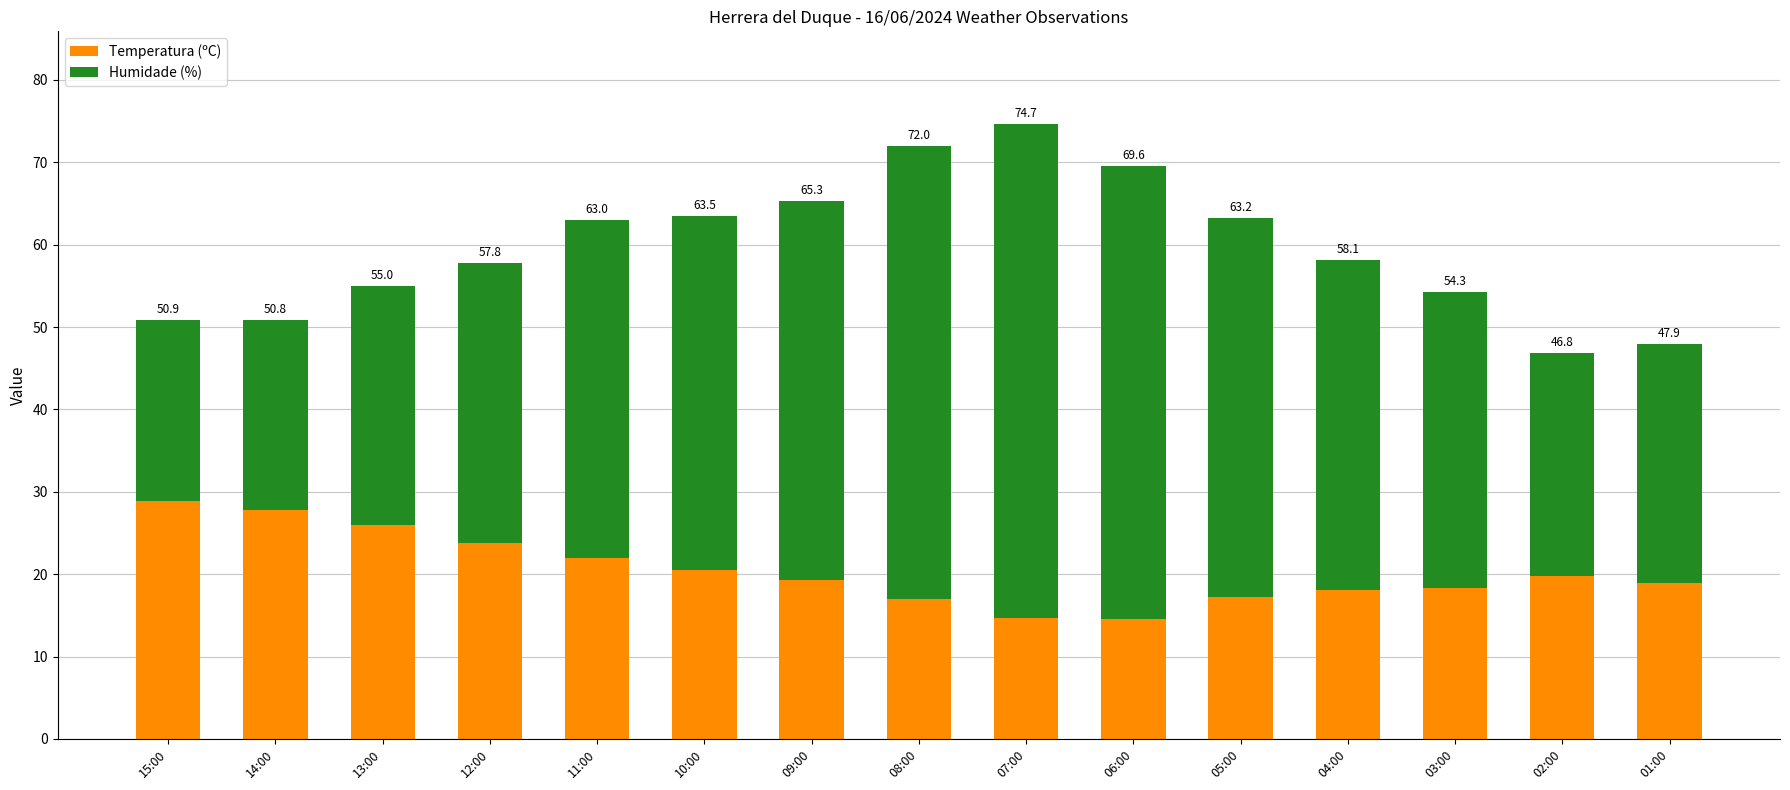

What is the sum of all Temperatura (ºC) values?

306.9